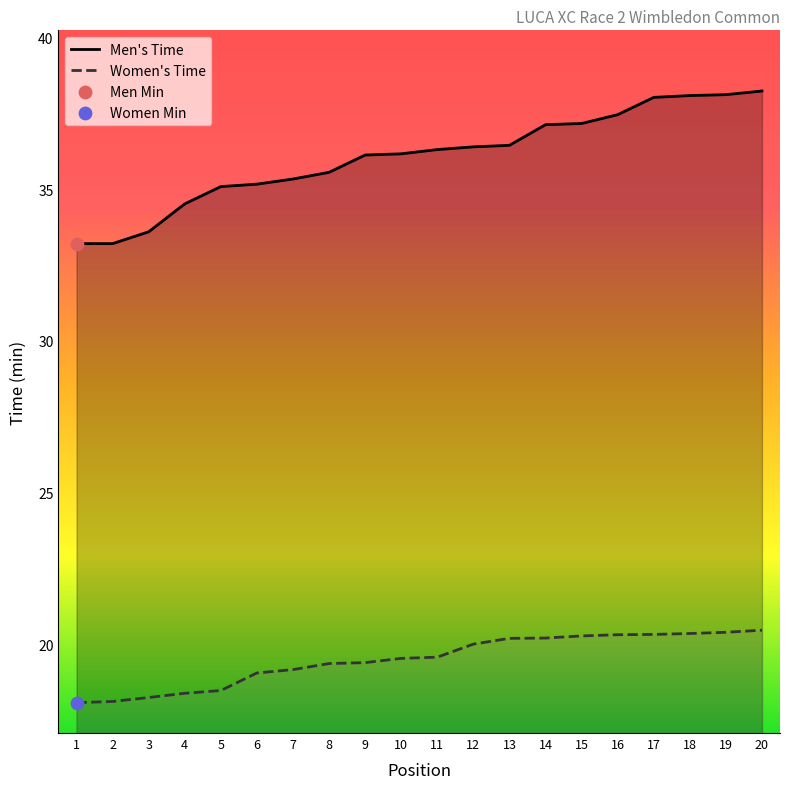

What is the total value across all series at 4?

52.9